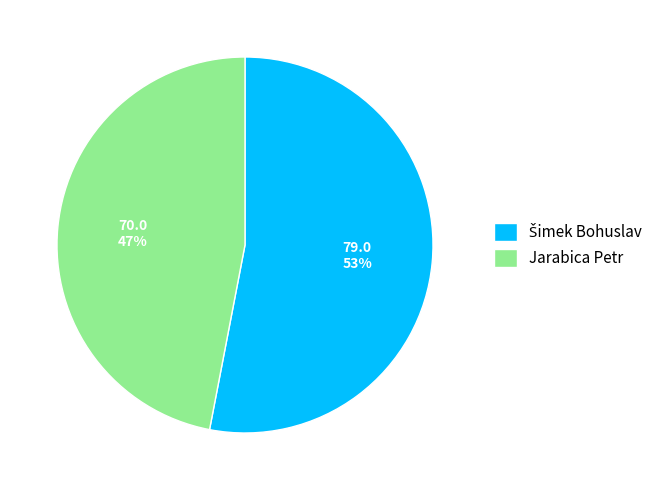

Count the number of slices in the pie.

2